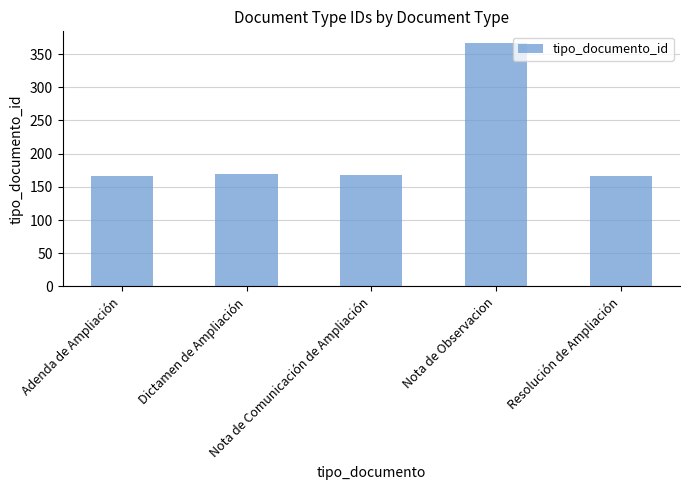

What is the sum of all values?

1037